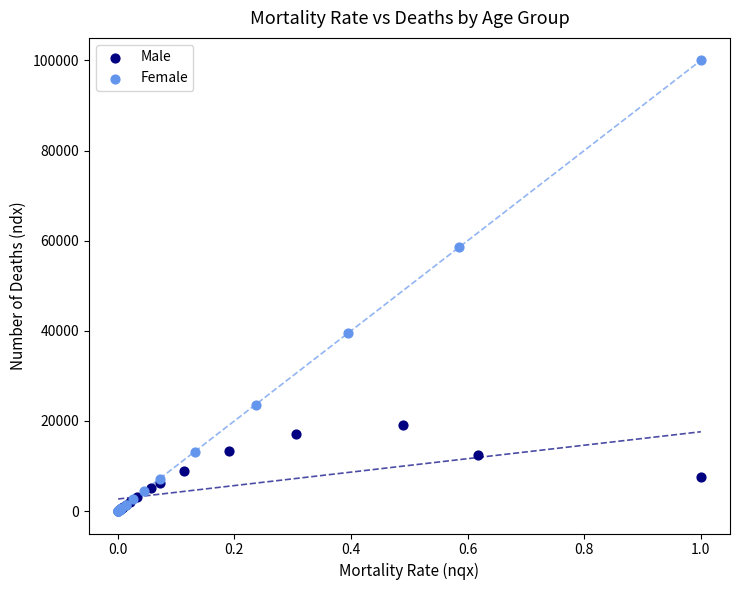

Which series contains the highest Y value?

Female